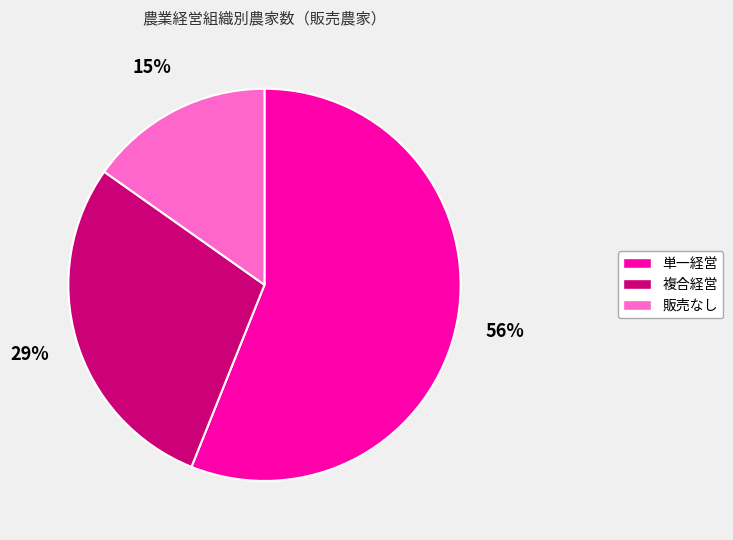

What is the smallest slice in the pie chart?

販売なし